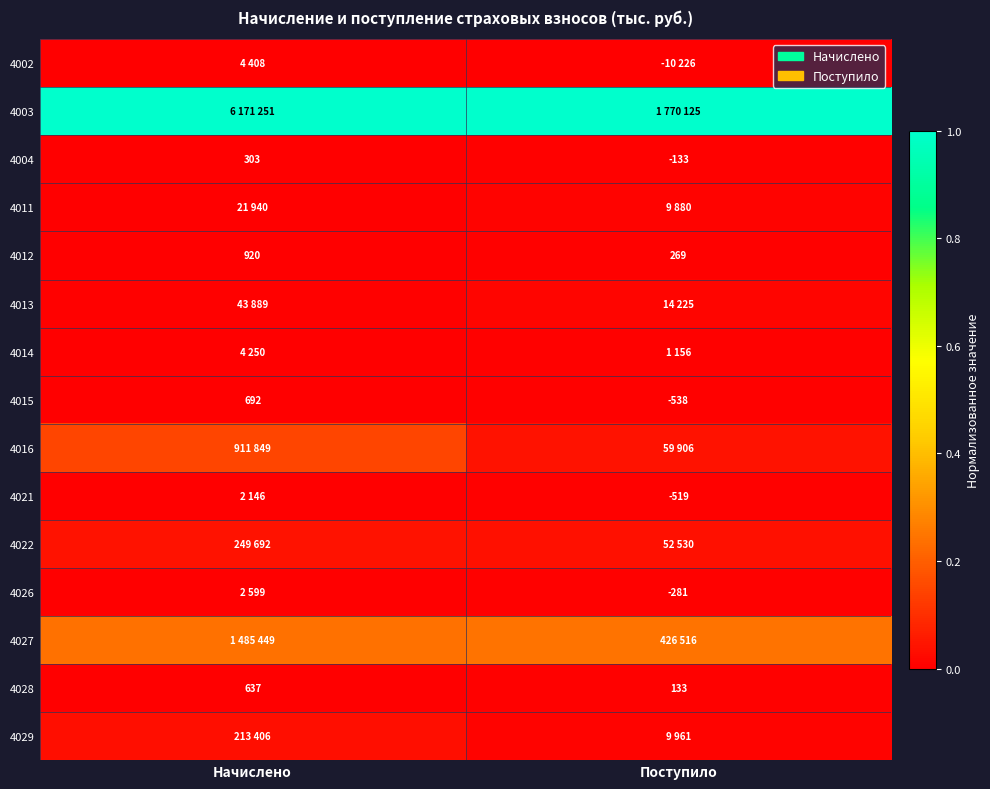

At which label does 4012 reach its peak?

Начислено